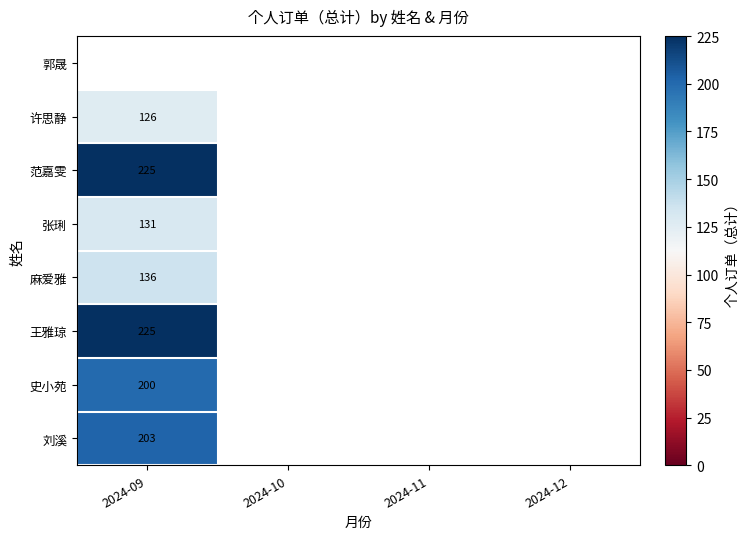

The value of 史小苑 at 2024-09 is 200. True or false?

True